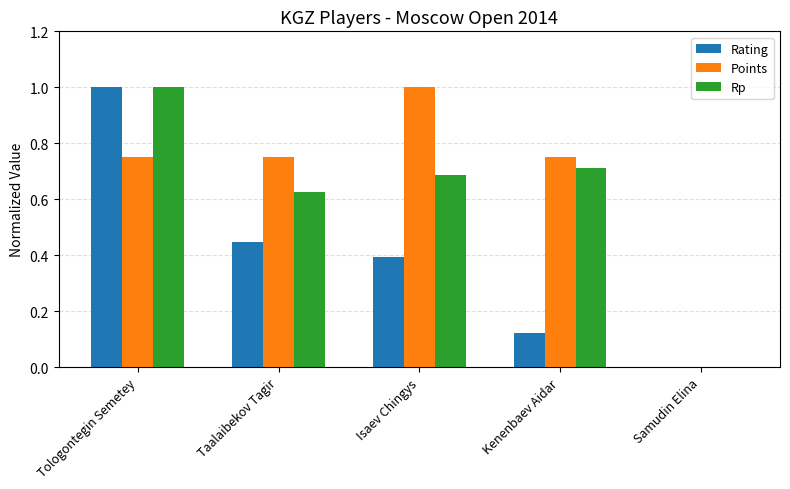

How many series are shown in this chart?

3